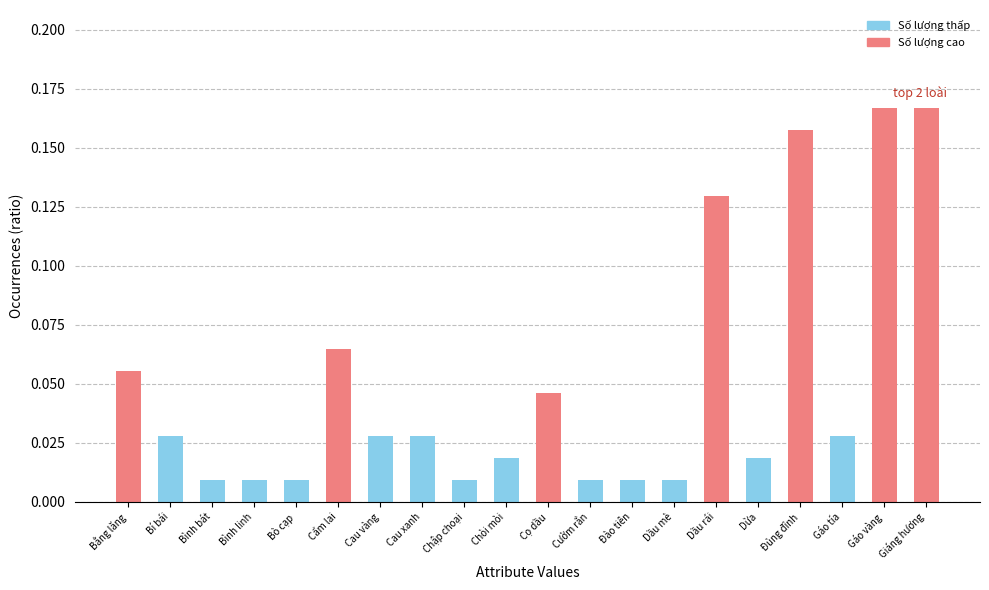

What position from the left is Dừa?

16